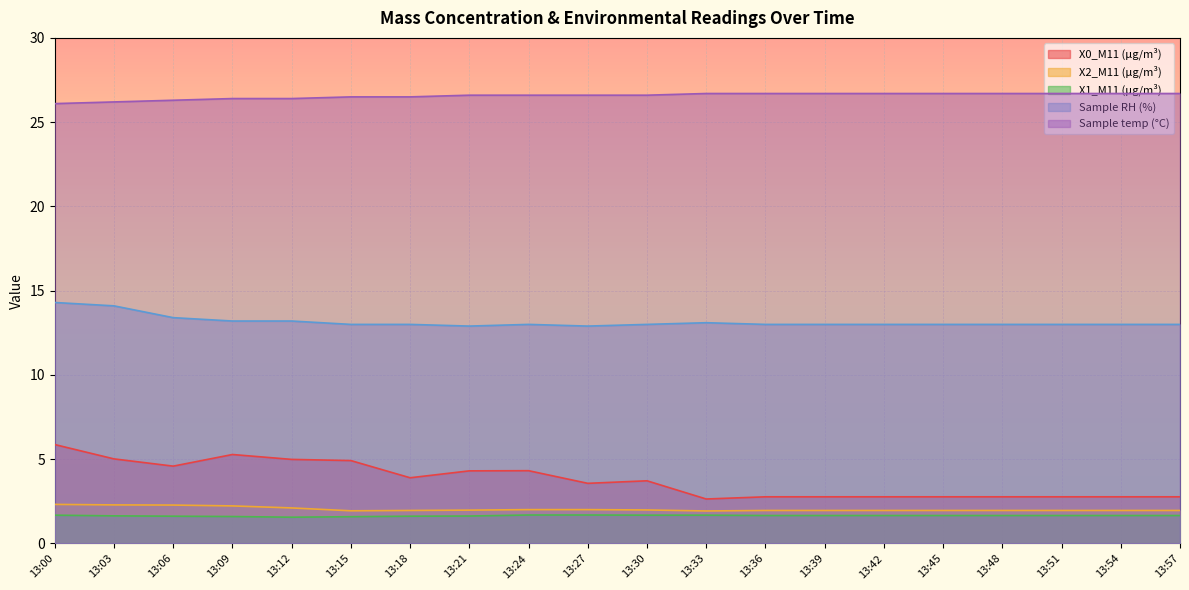

Does the chart display data point markers on the line(s)?

No